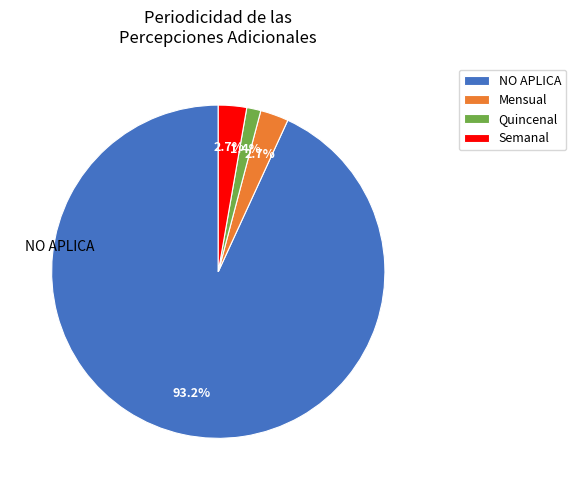

Is there any slice that represents more than half of the pie?

Yes